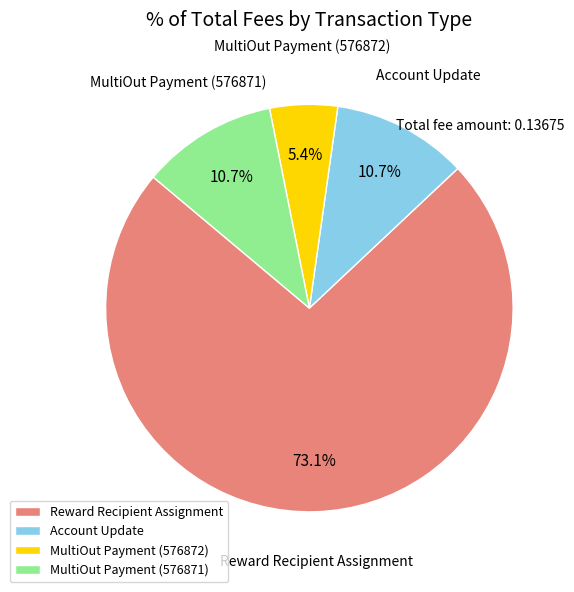

Which slice is the largest?

Reward Recipient Assignment